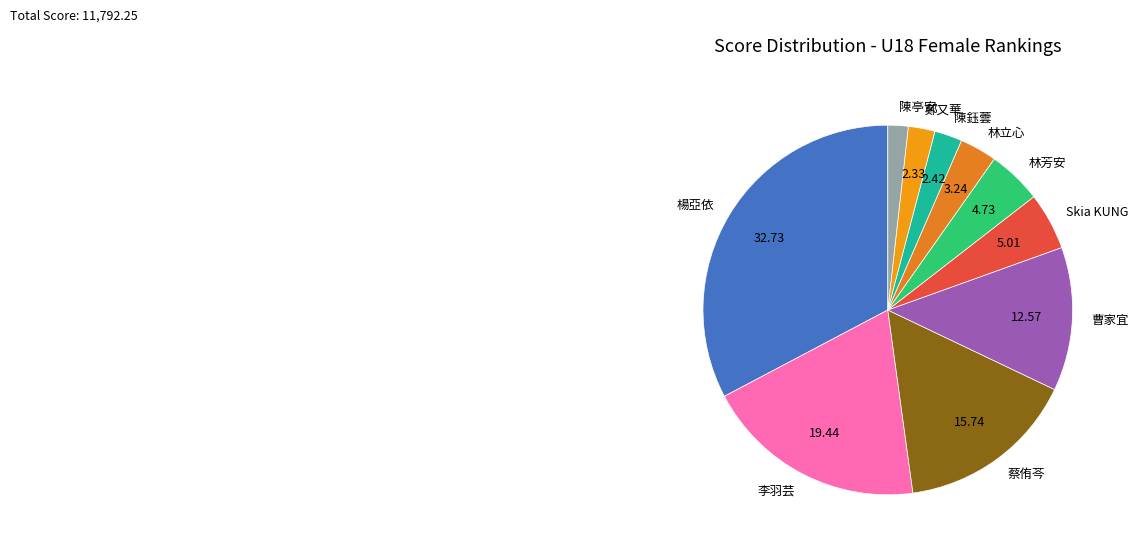

What is the smallest slice in the pie chart?

陳亭安